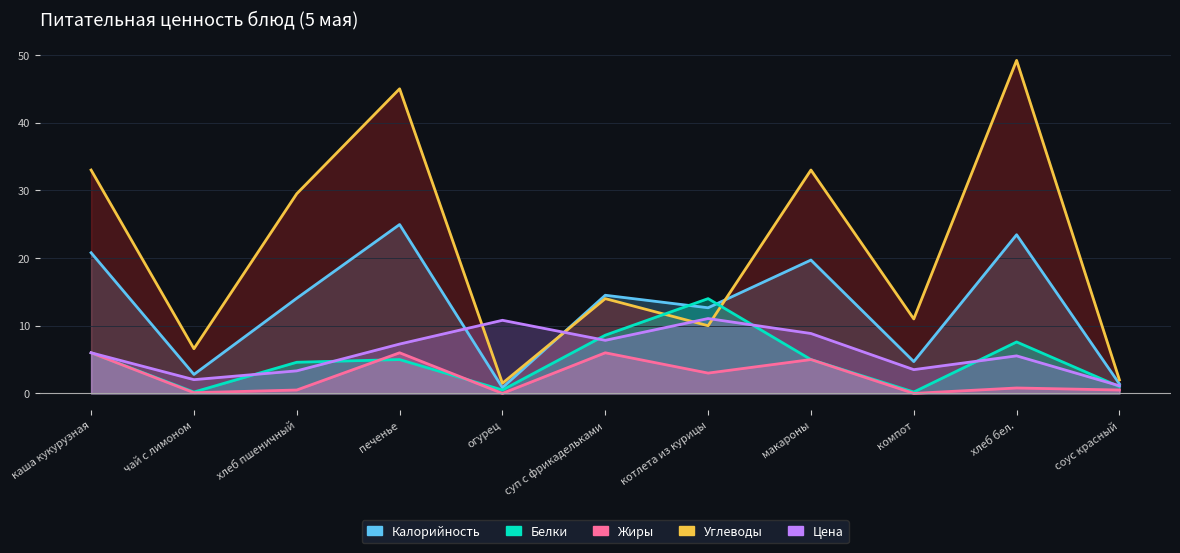

Which series has the largest range (max minus min)?

Углеводы